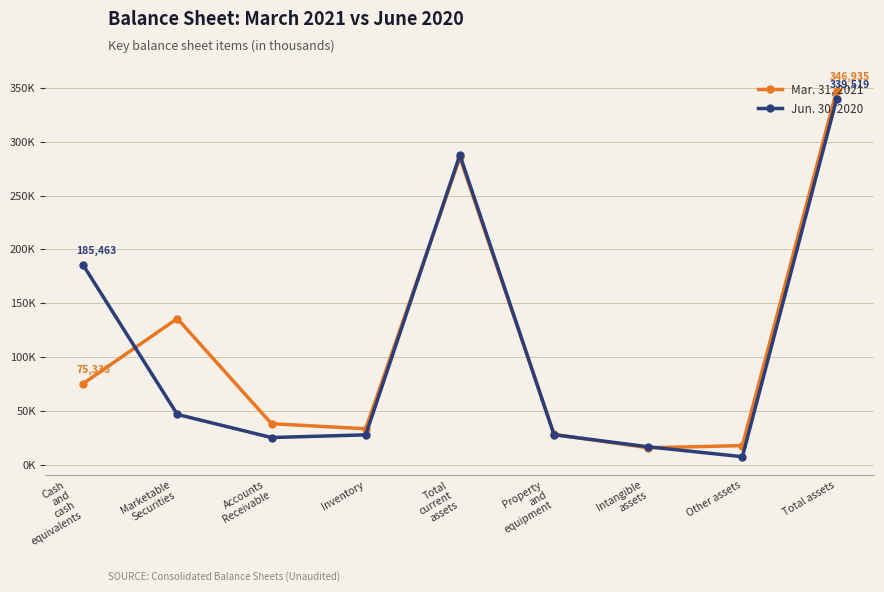

What is the value of the Mar. 31, 2021 point at the 1st from the left?

75333